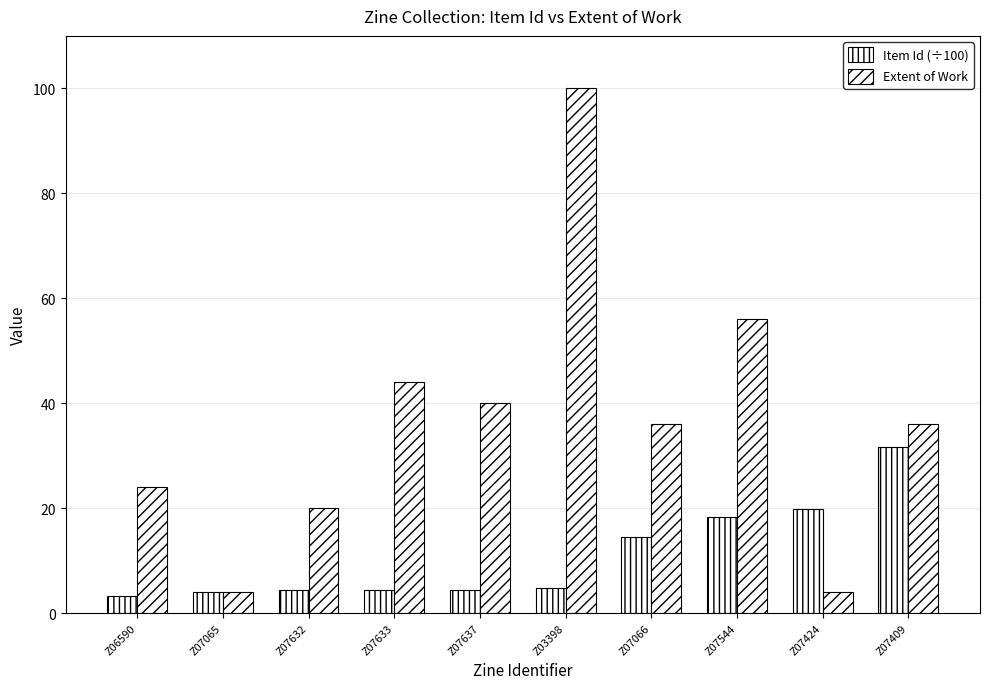

List the labels in order of Item Id (÷100) value, smallest first.

Z06590, Z07065, Z07632, Z07633, Z07637, Z03398, Z07066, Z07544, Z07424, Z07409